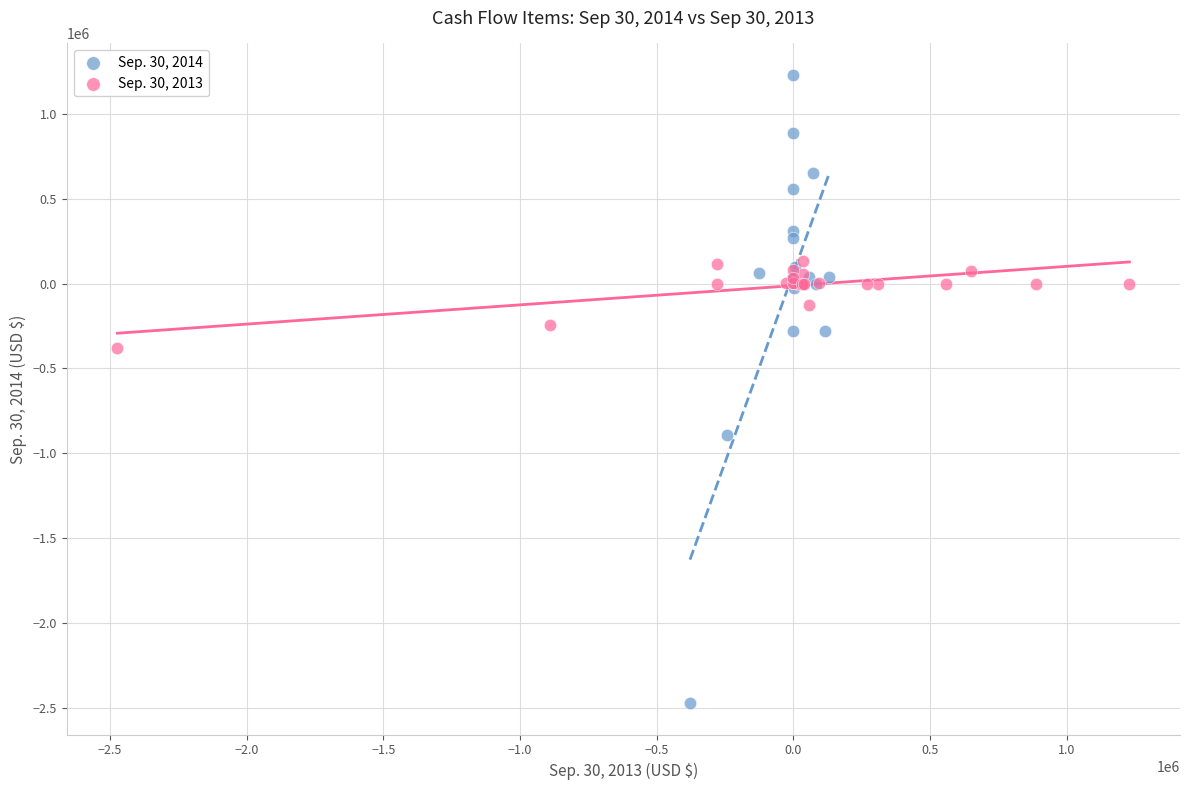

Which series has the largest Y range (max minus min)?

Sep. 30, 2014